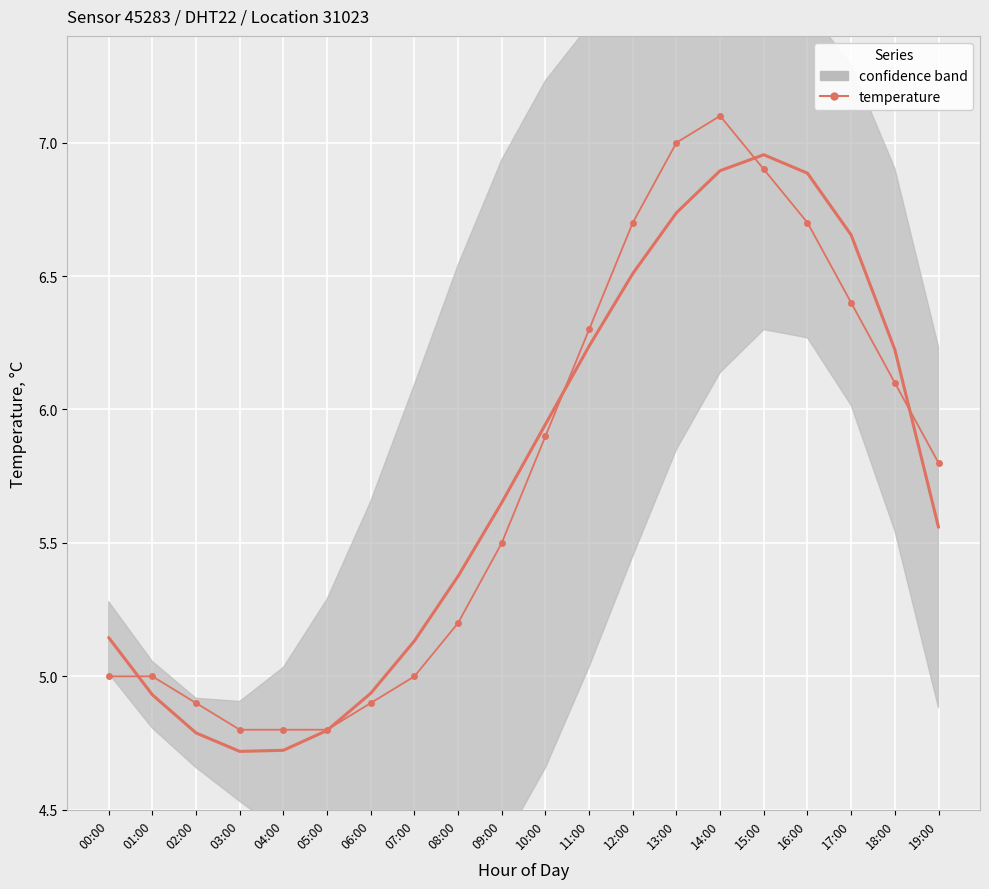

Approximately how many times larger is the value at 19:00 compared to 01:00?

1.2